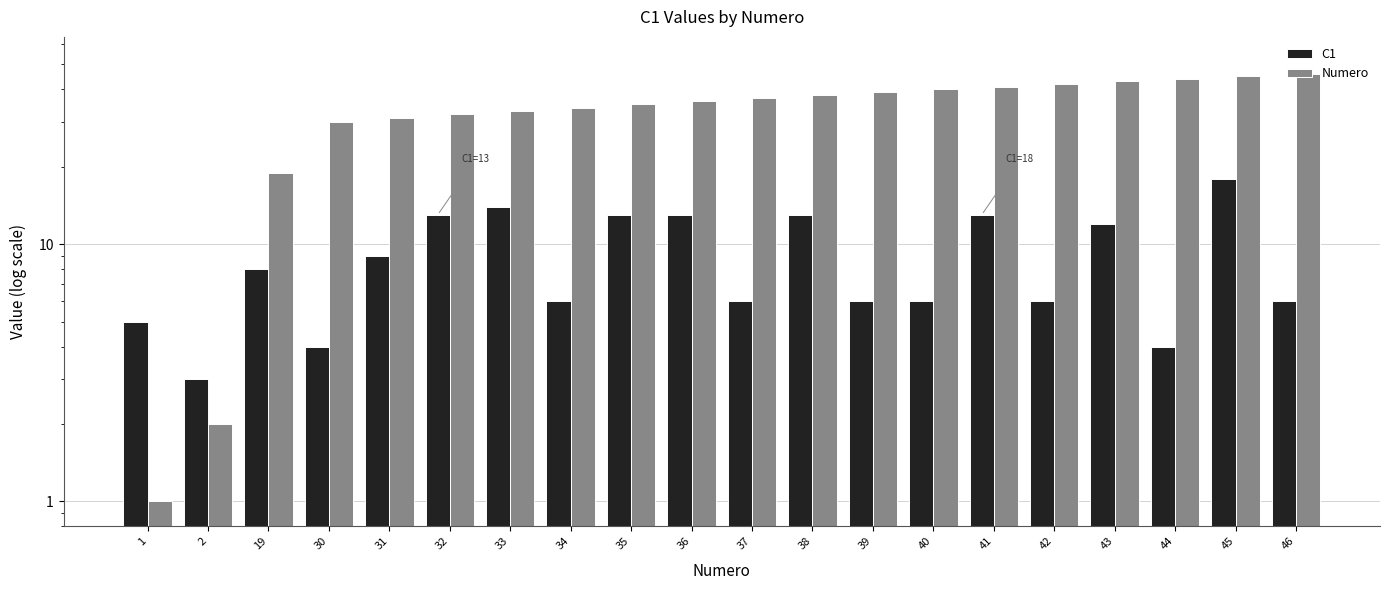

Rank the series at 41 from highest to lowest value.

Numero, C1